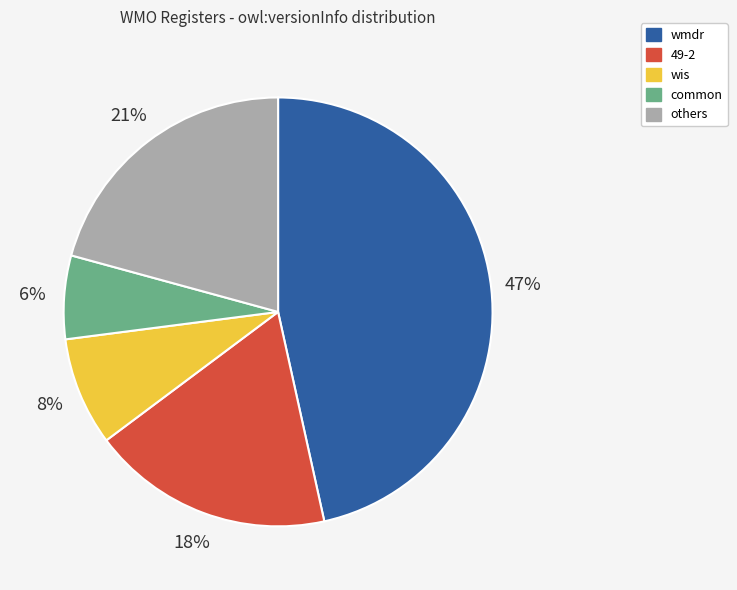

What is the largest slice in the pie chart?

wmdr